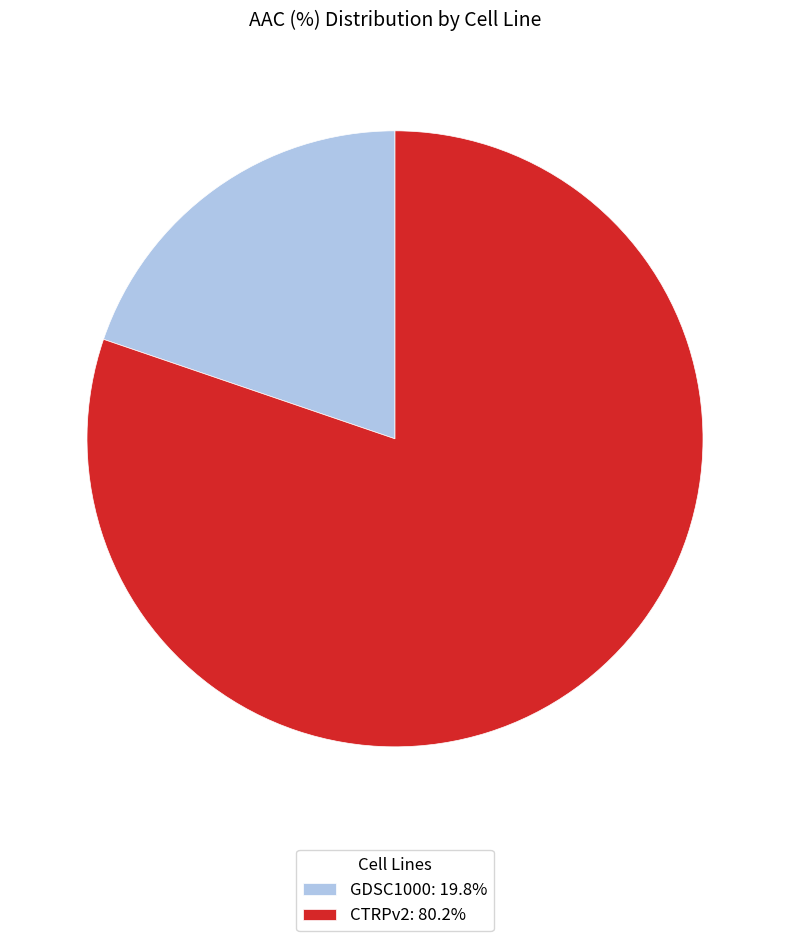

Combined, do CTRPv2: 80.2% and GDSC1000: 19.8% account for over 50%?

Yes